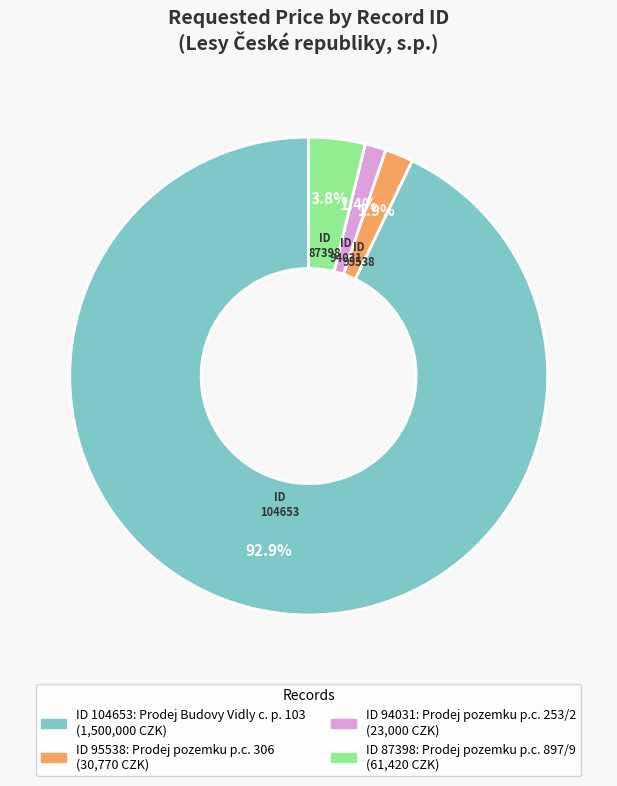

What percentage is NOT represented by 95538?

98.1%